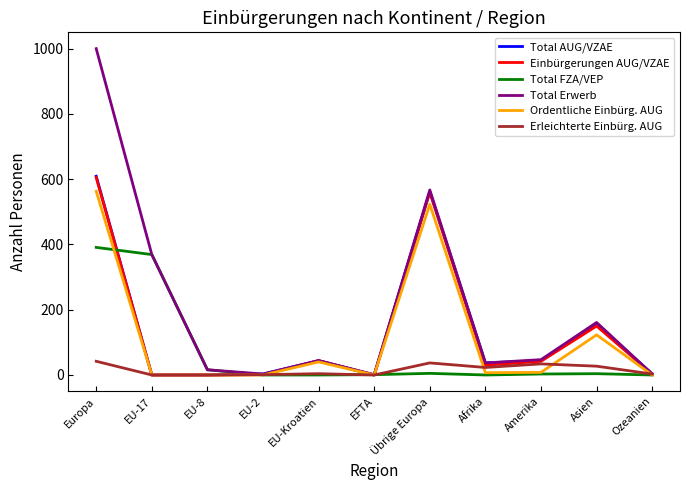

At how many categories does at least one series exceed 930?

1